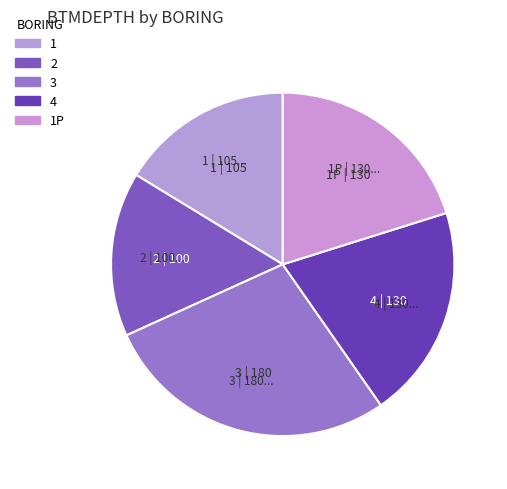

How many segments does this pie chart have?

5